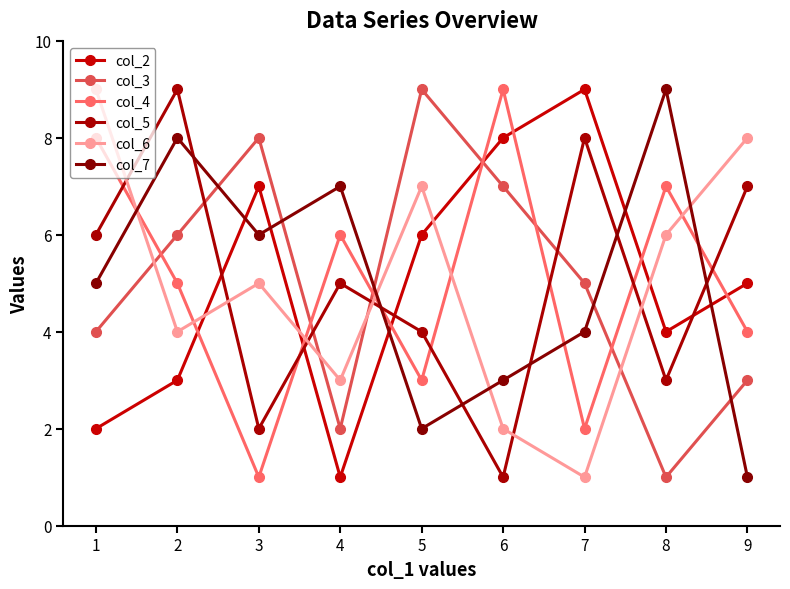

In col_3, how many points are higher than both neighbors (excluding endpoints)?

2